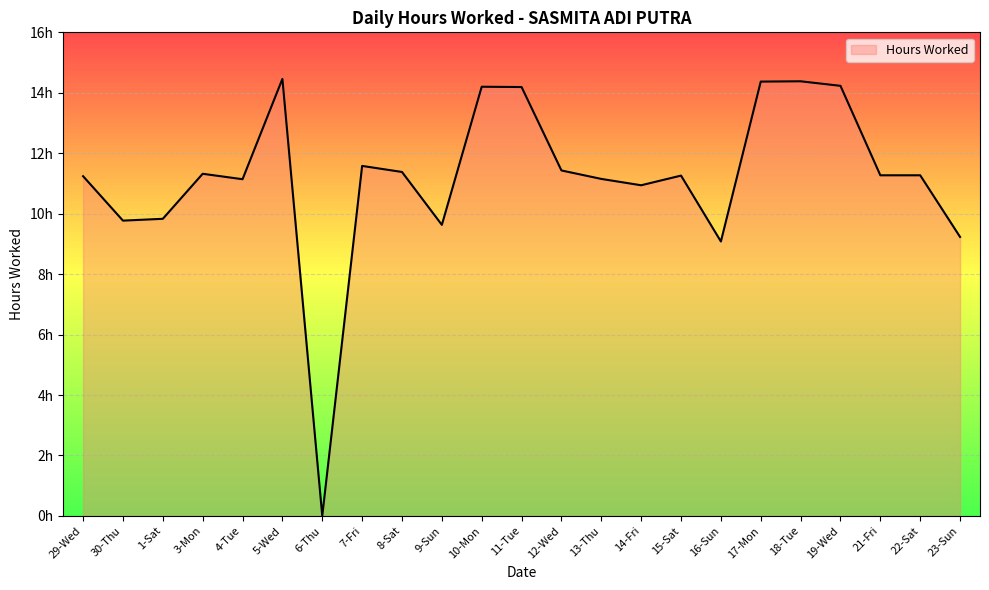

What is the value of the 19th point from the left?

14.4